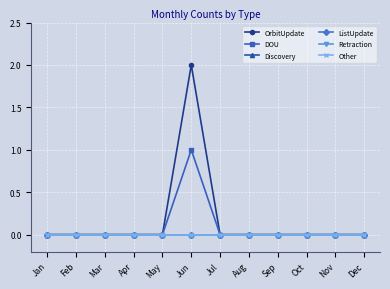

How many values in OrbitUpdate are above zero?

1